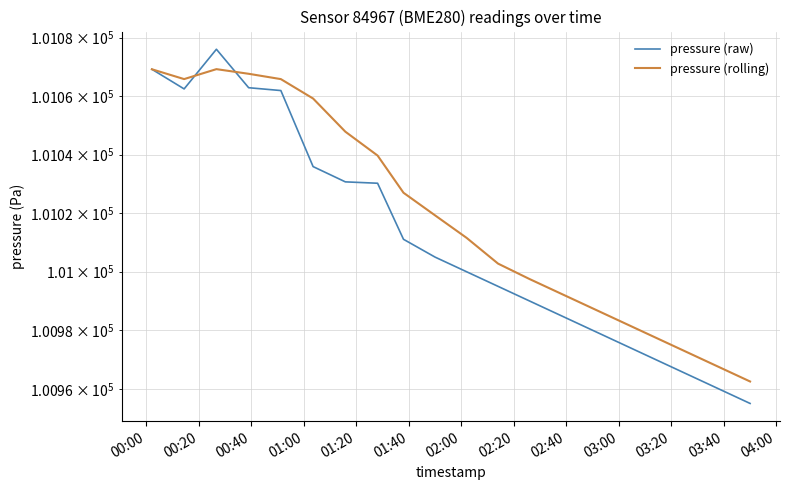

How many lines are shown in the chart?

2